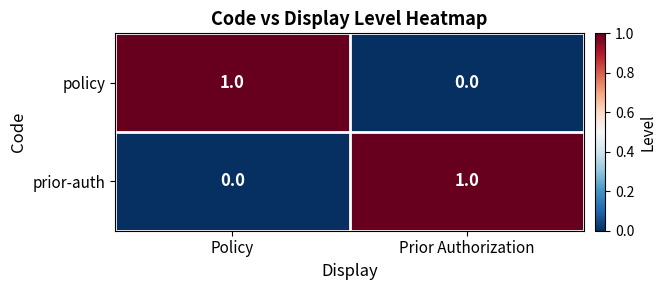

What is the spread (max minus min) of values at Prior Authorization?

1